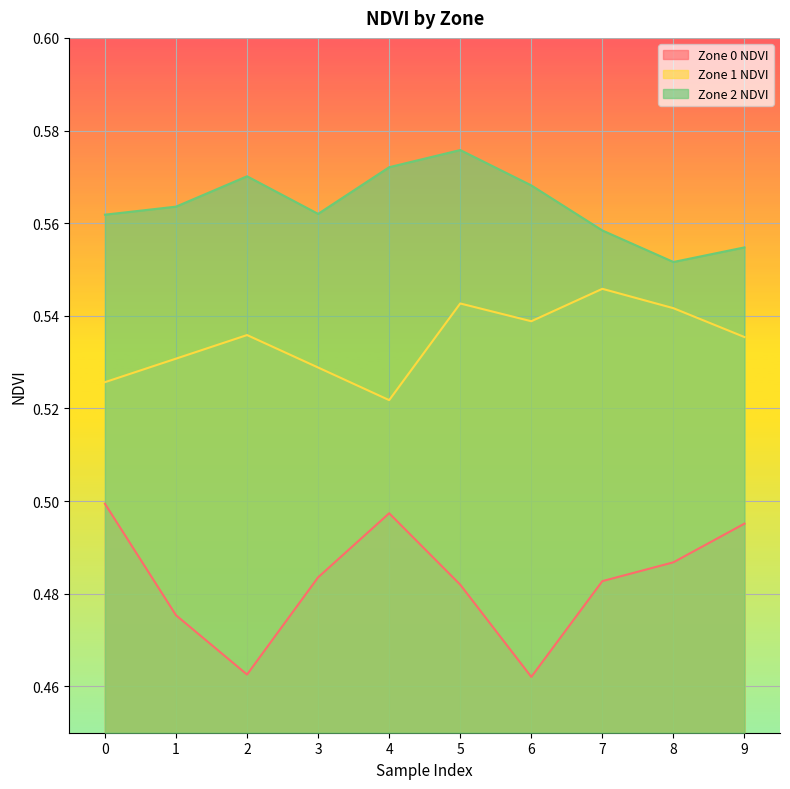

What is the sum of the Zone 0 NDVI values at 5 and 8?

1.0